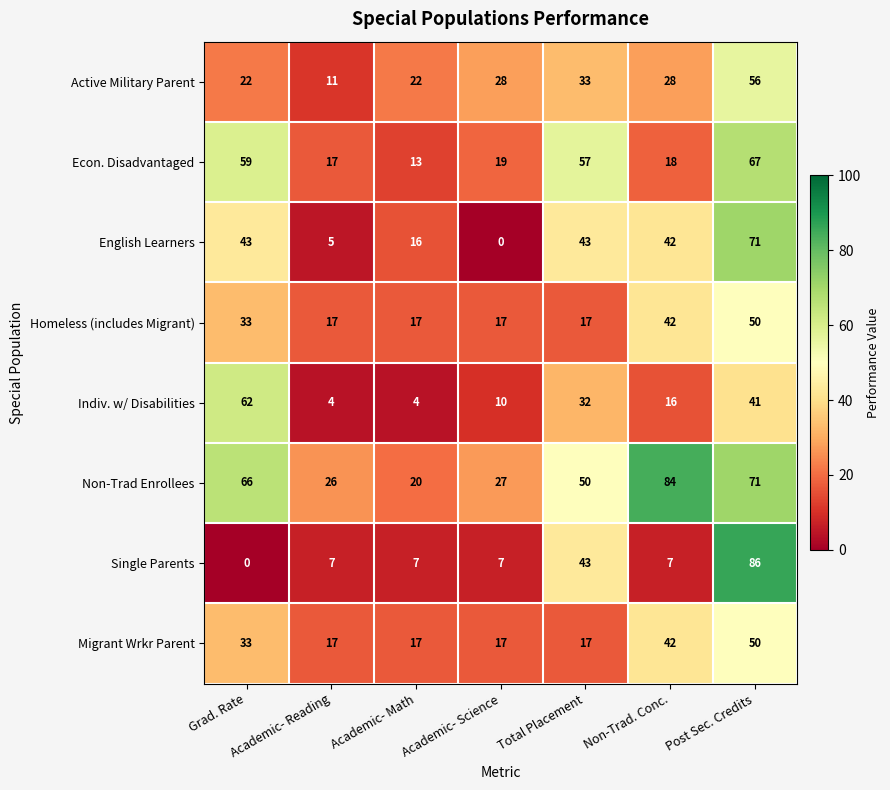

What is the spread (max minus min) of values at Academic- Science?

28